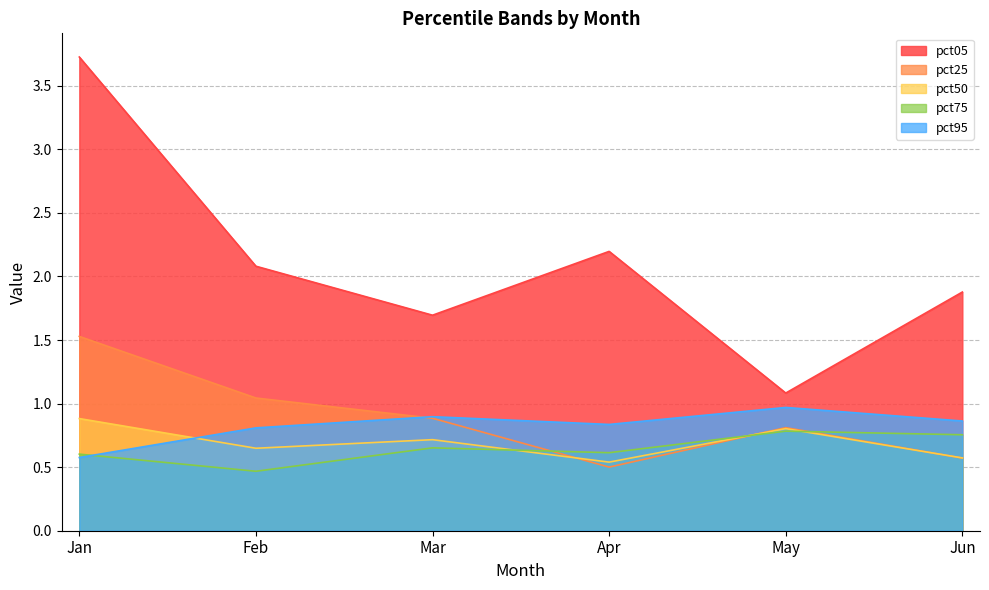

Which label corresponds to the largest value in the chart?

Jan